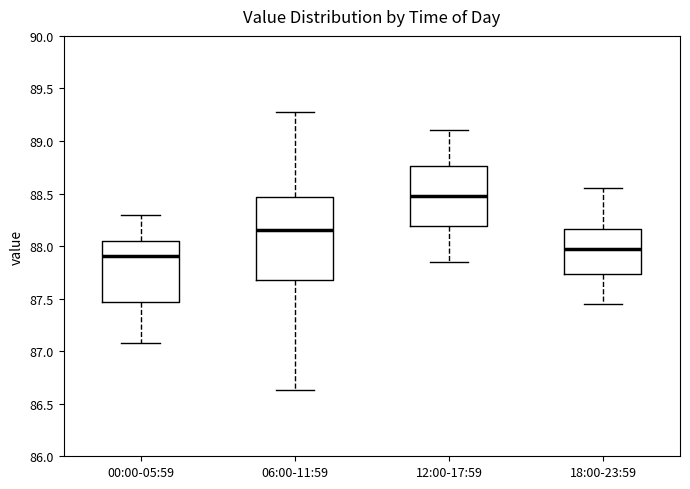

Reading left to right, read every box against the y-axis: the position of its median line, the range the box covers, and the ends of its whiskers. The values are not printed on the chart, so give them approximately, as read against the axis.

00:00-05:59: median 87.90, box 87.45 to 88.05, whiskers 87.10 to 88.30
06:00-11:59: median 88.15, box 87.70 to 88.45, whiskers 86.65 to 89.30
12:00-17:59: median 88.50, box 88.20 to 88.75, whiskers 87.85 to 89.10
18:00-23:59: median 88.00, box 87.75 to 88.15, whiskers 87.45 to 88.55